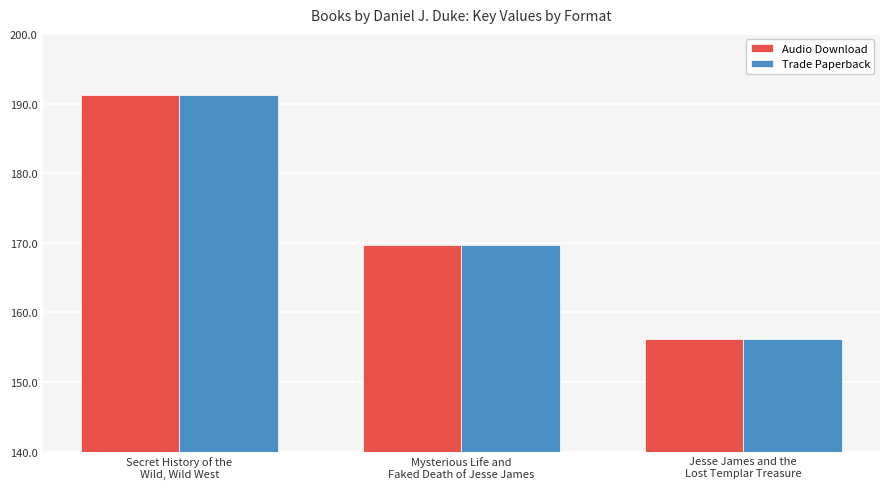

What are all the series names shown in the legend?

Audio Download, Trade Paperback